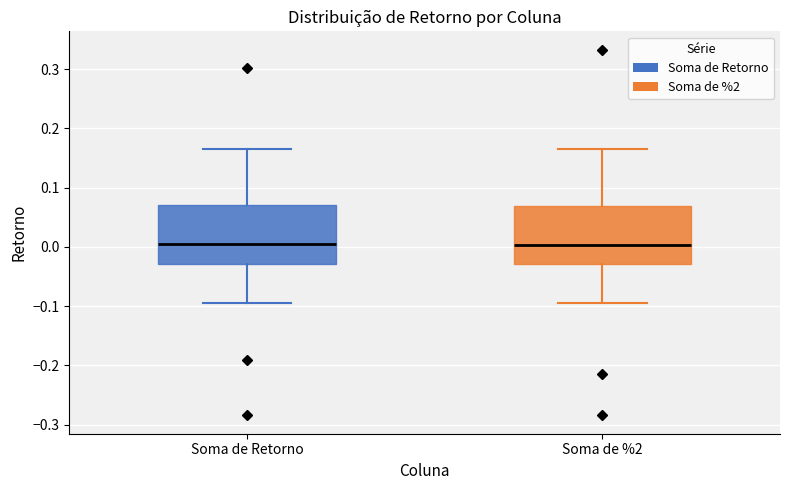

Reading left to right, read every box against the y-axis: the position of its median line, the range the box covers, and the ends of its whiskers. The values are not printed on the chart, so give them approximately, as read against the axis.

Soma de Retorno: median 0.00, box -0.03 to 0.07, whiskers -0.10 to 0.16
Soma de %2: median 0.00, box -0.03 to 0.07, whiskers -0.10 to 0.16